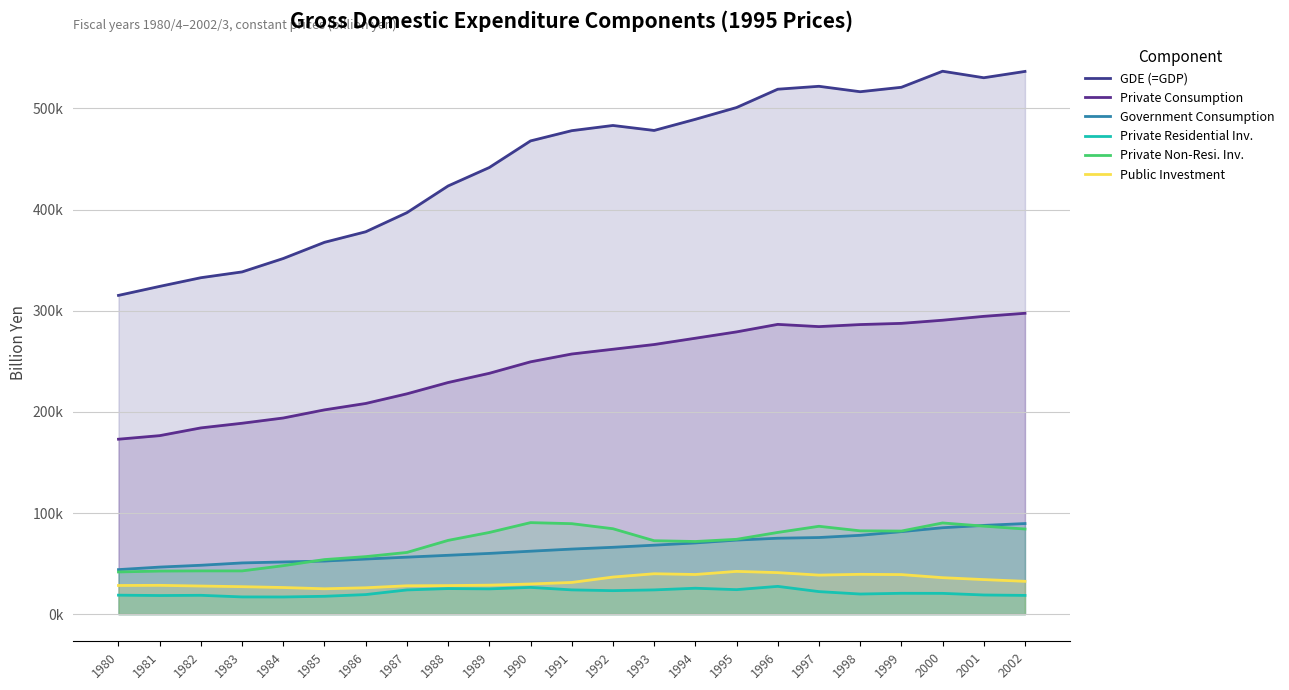

At which label does GDE (=GDP) reach its peak?

2000